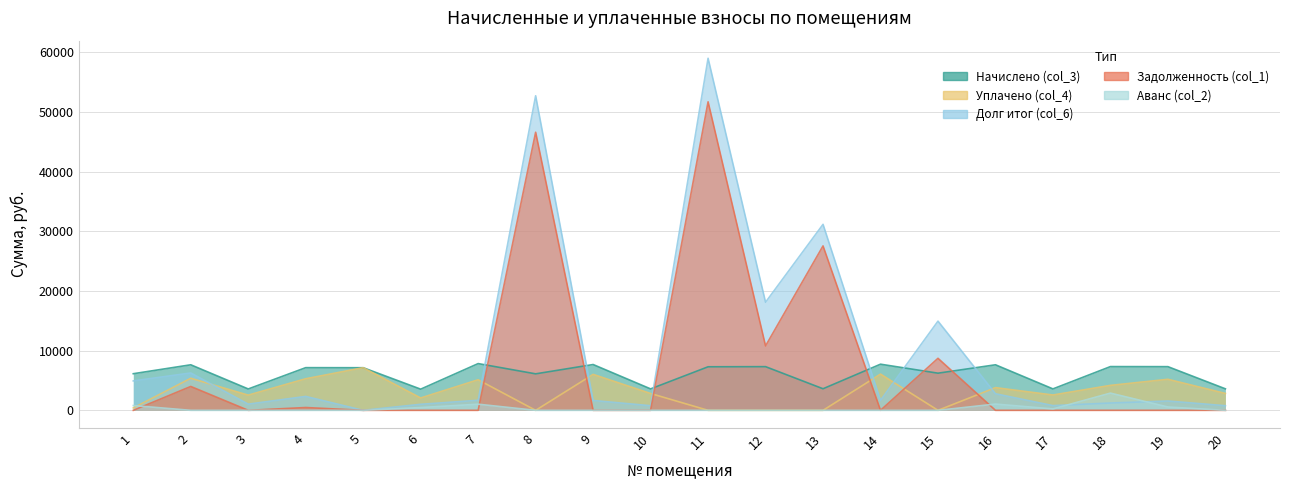

Where is the first local maximum for Долг итог (col_6)?

2